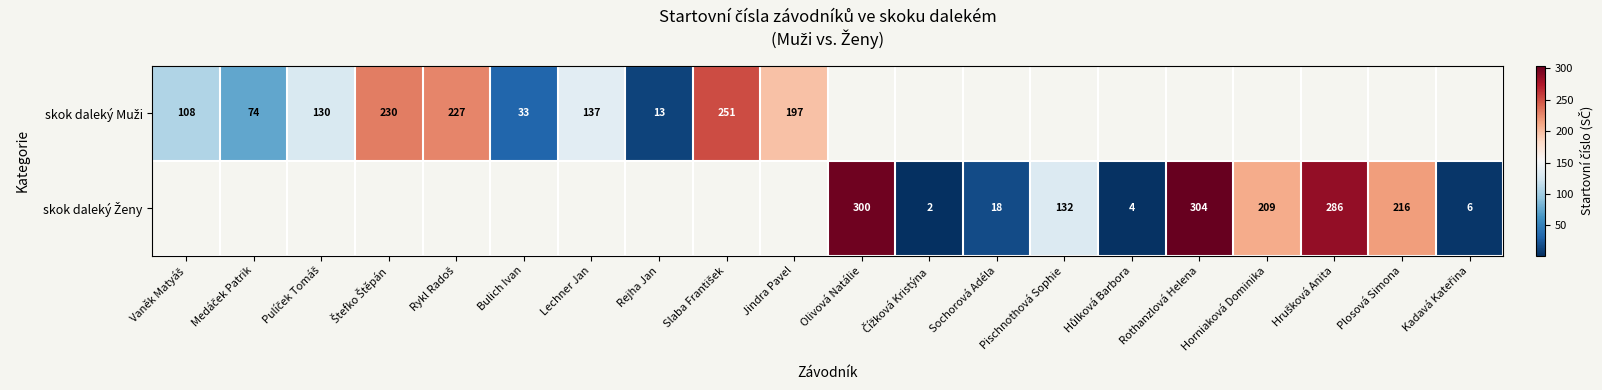

At which label is skok daleký Muži closest to 132?

Pulíček Tomáš